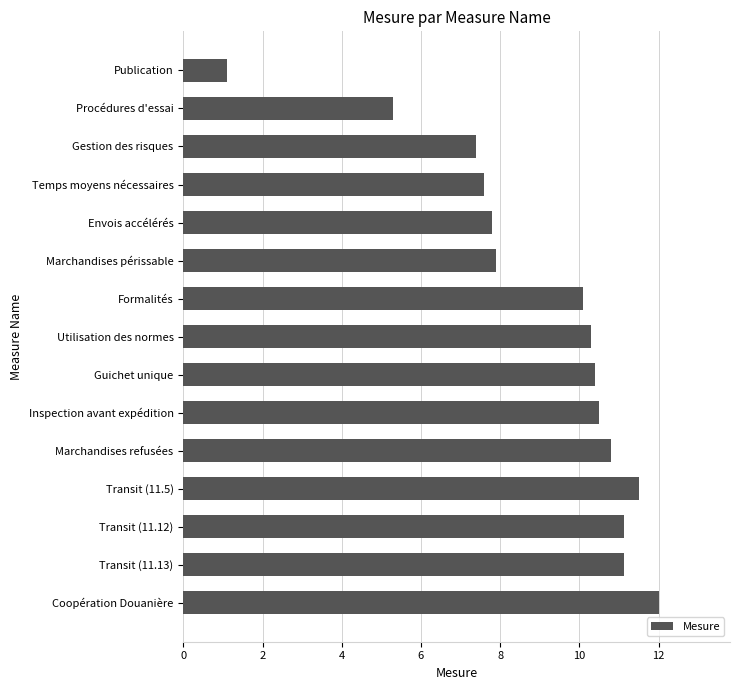

What is the change in value from Transit (11.5) to Transit (11.12)?

-0.4